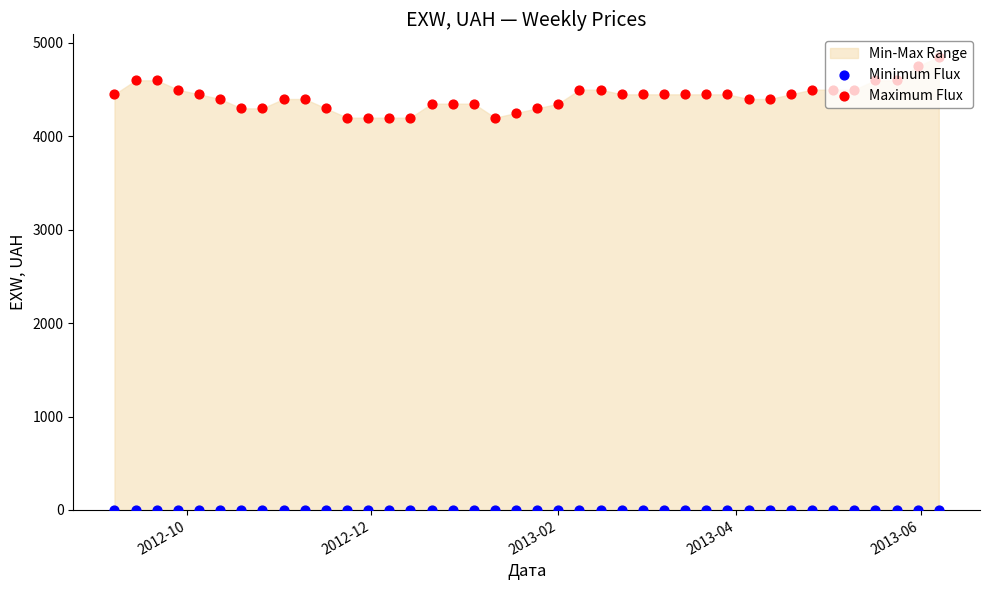

What are all the series names shown in the legend?

Minimum Flux, Maximum Flux